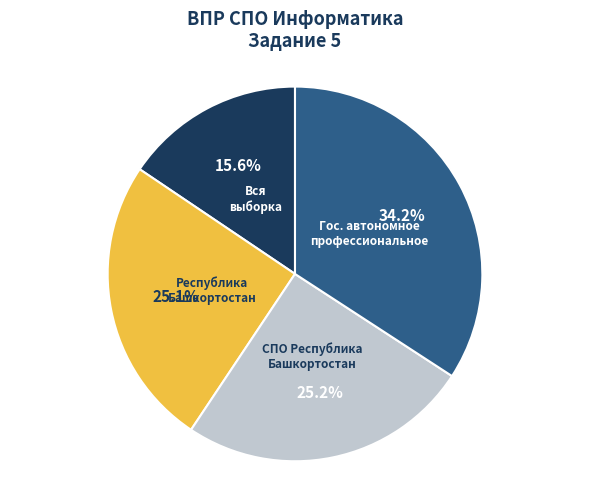

Is there a majority slice in this chart?

No